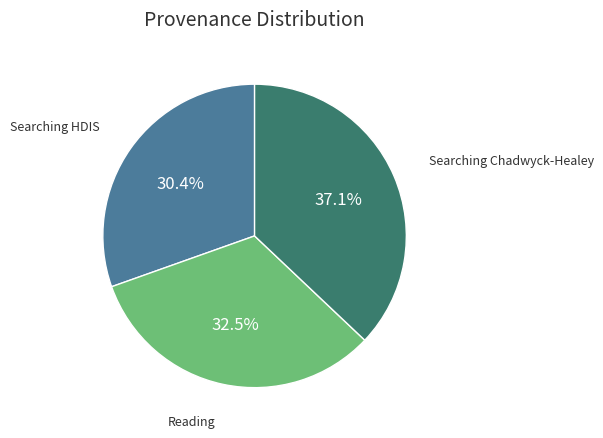

How many slices are in this pie chart?

3